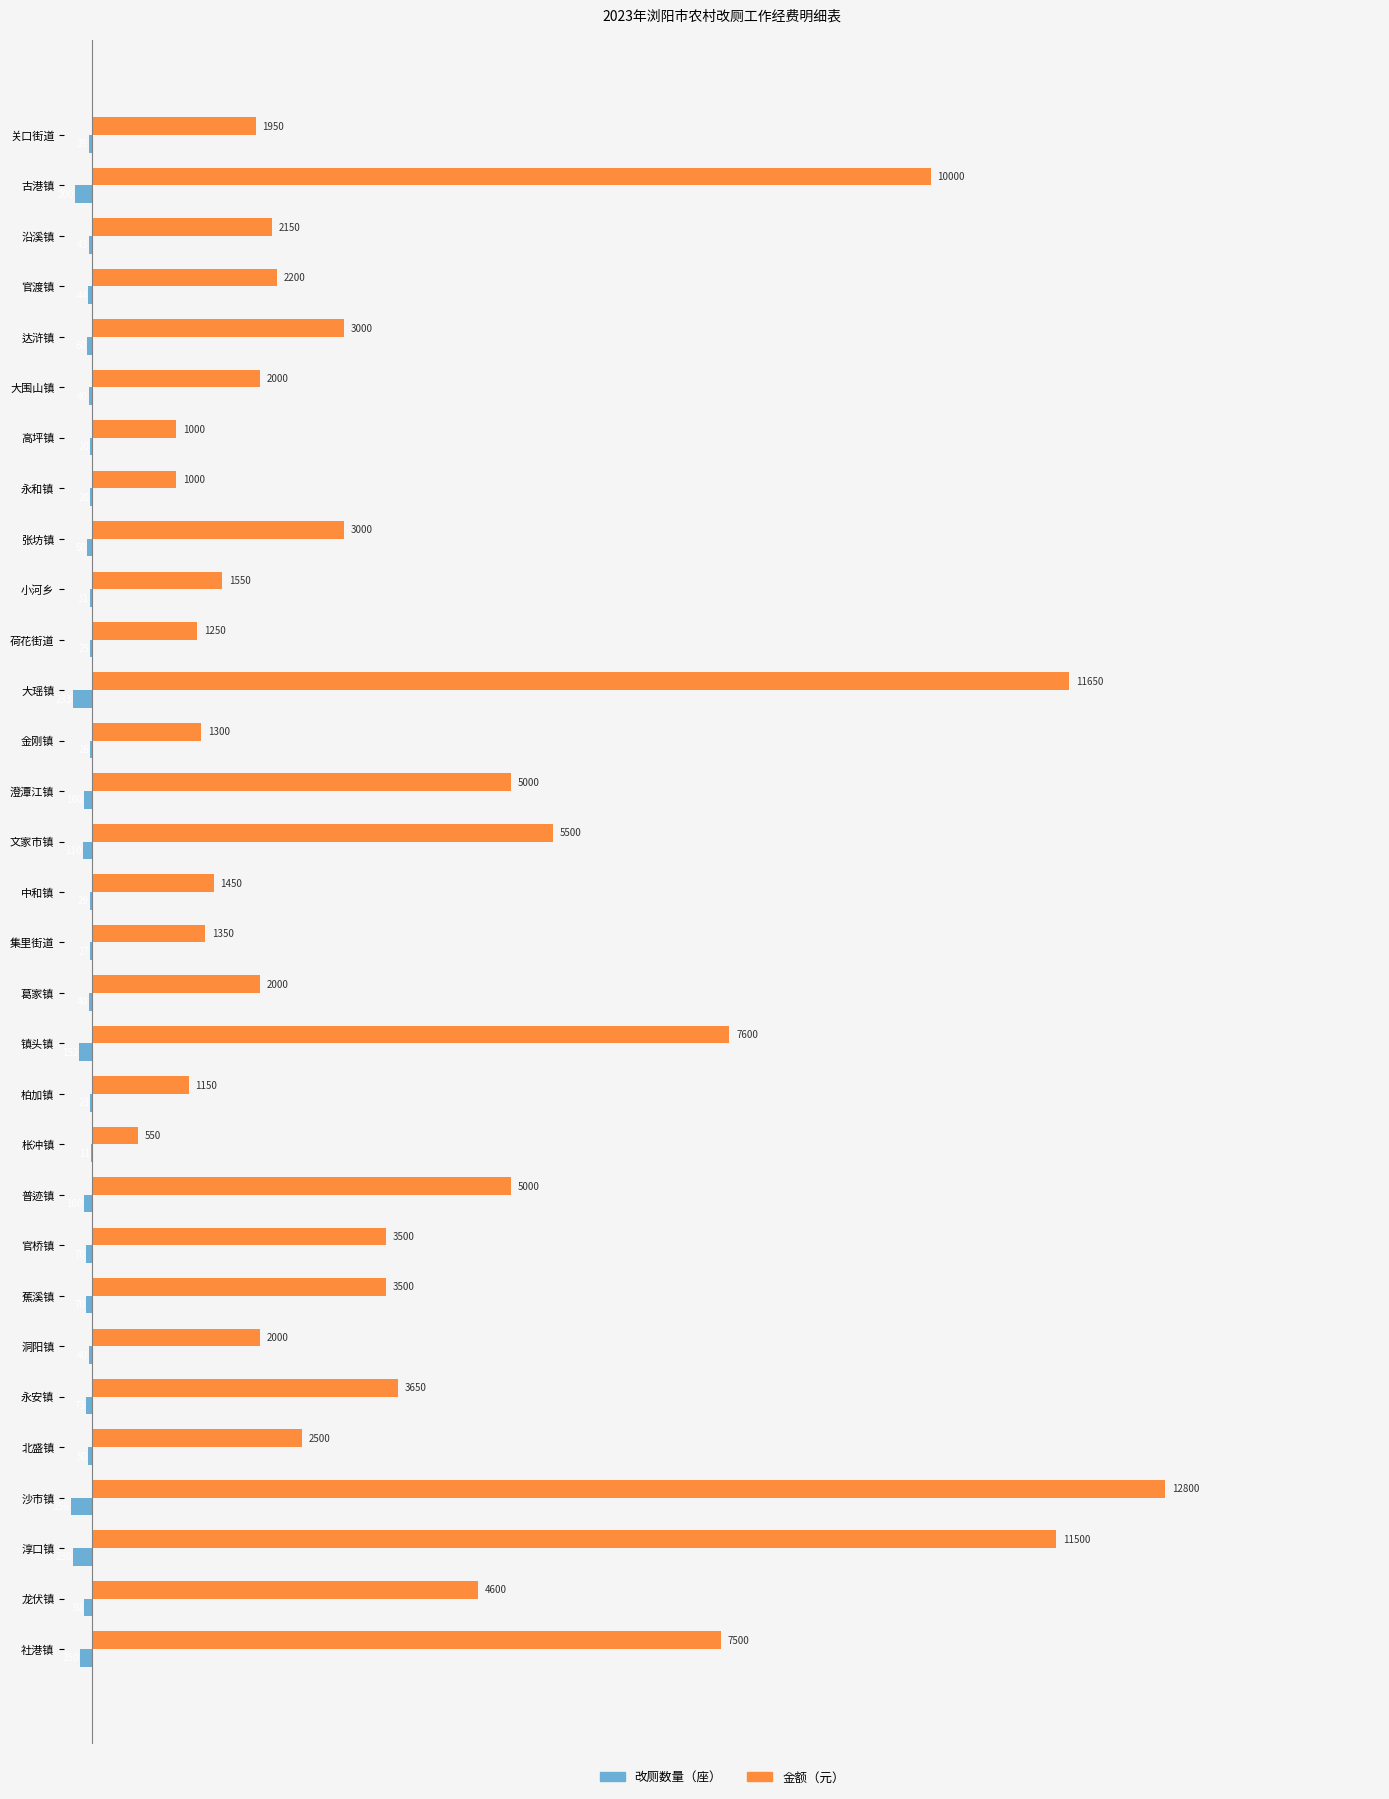

What is the maximum value for 金额（元）?

12800